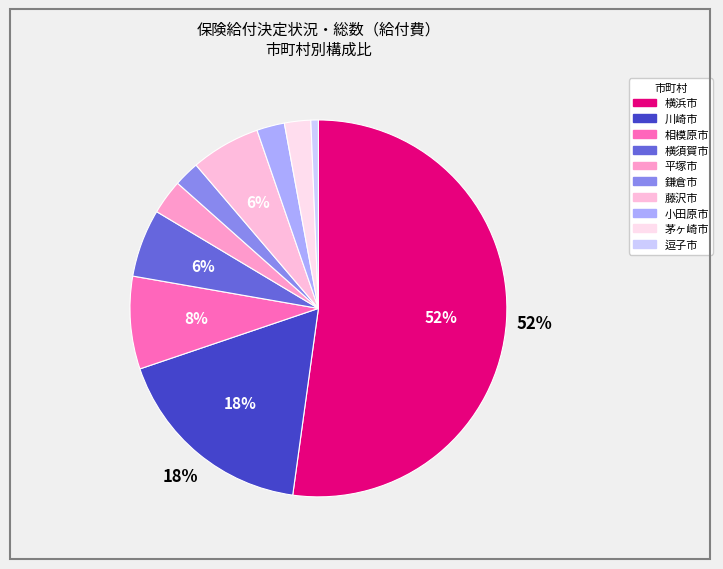

What percentage do 小田原市 and 川崎市 together represent?

20.0%